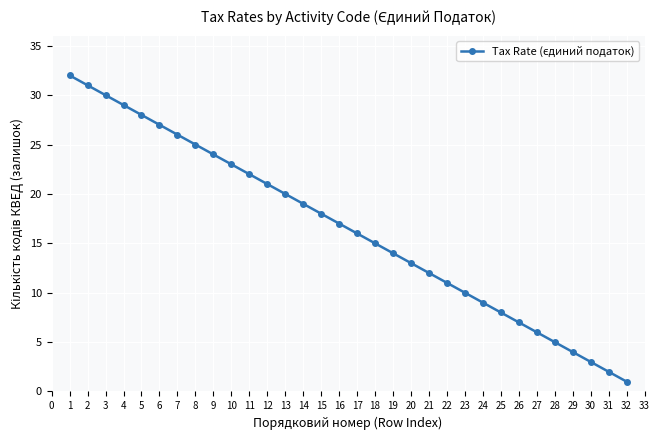

Reading left to right, transcribe all the data shown in this chart.

32	31	30	29	28	27	26	25	24	23	22	21	20	19	18	17	16	15	14	13	12	11	10	9	8	7	6	5	4	3	2	1